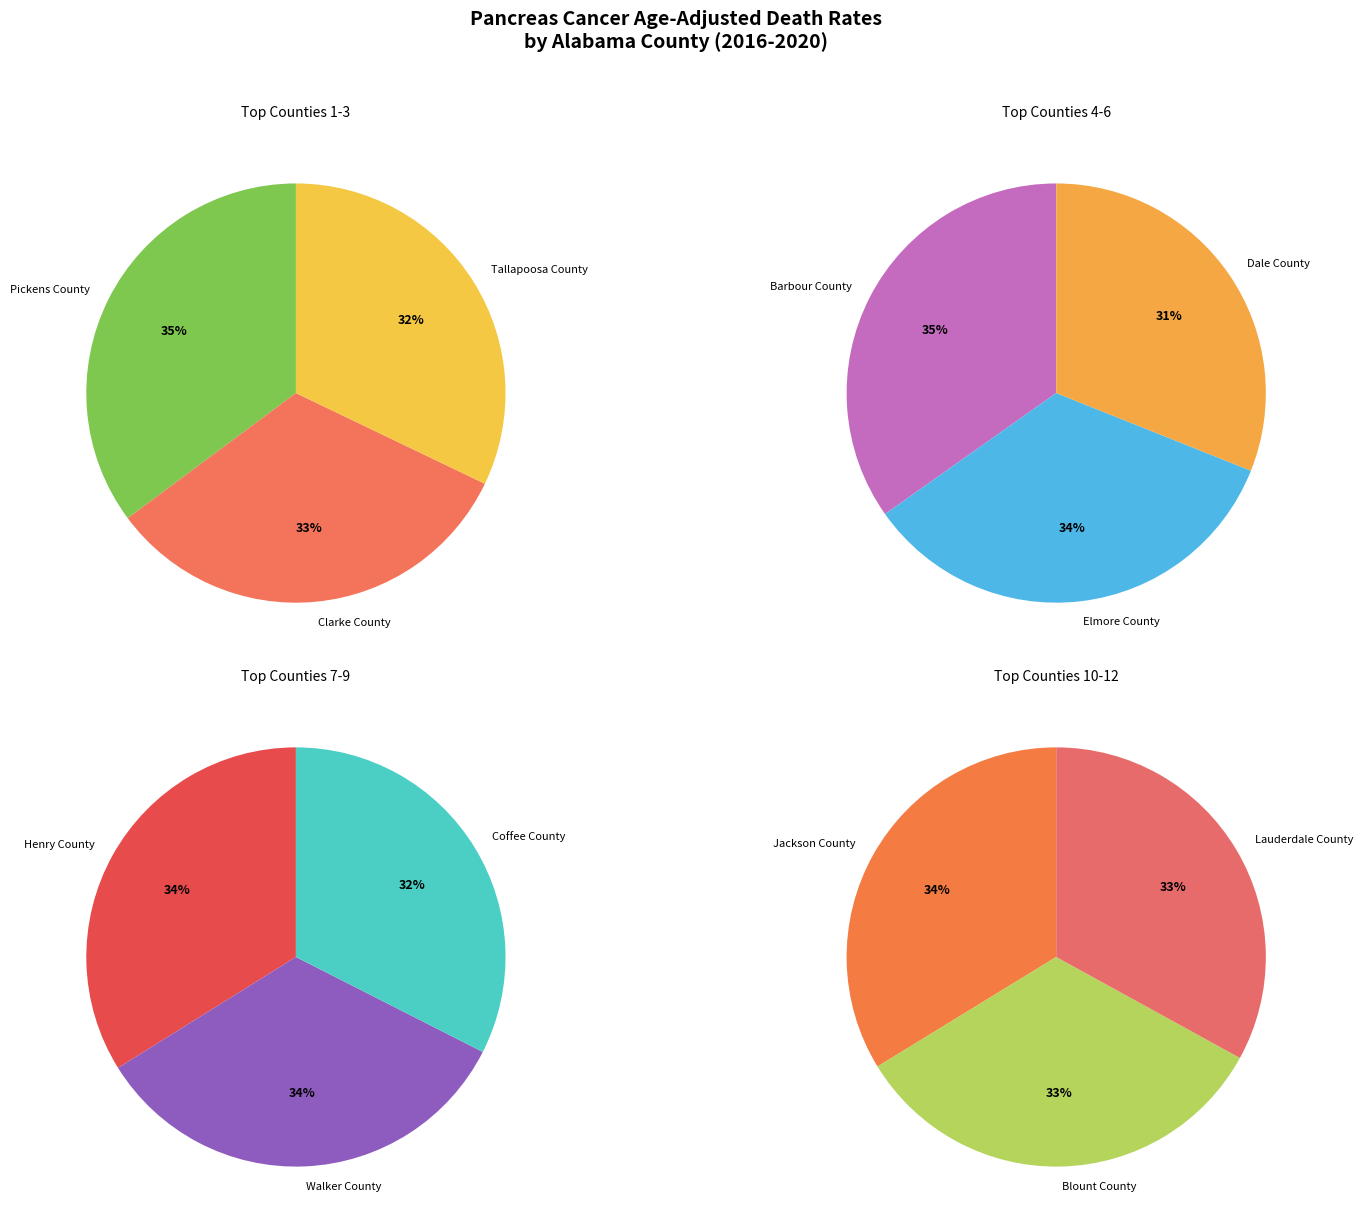

Which has a higher value, Pickens County or Clarke County?

Pickens County